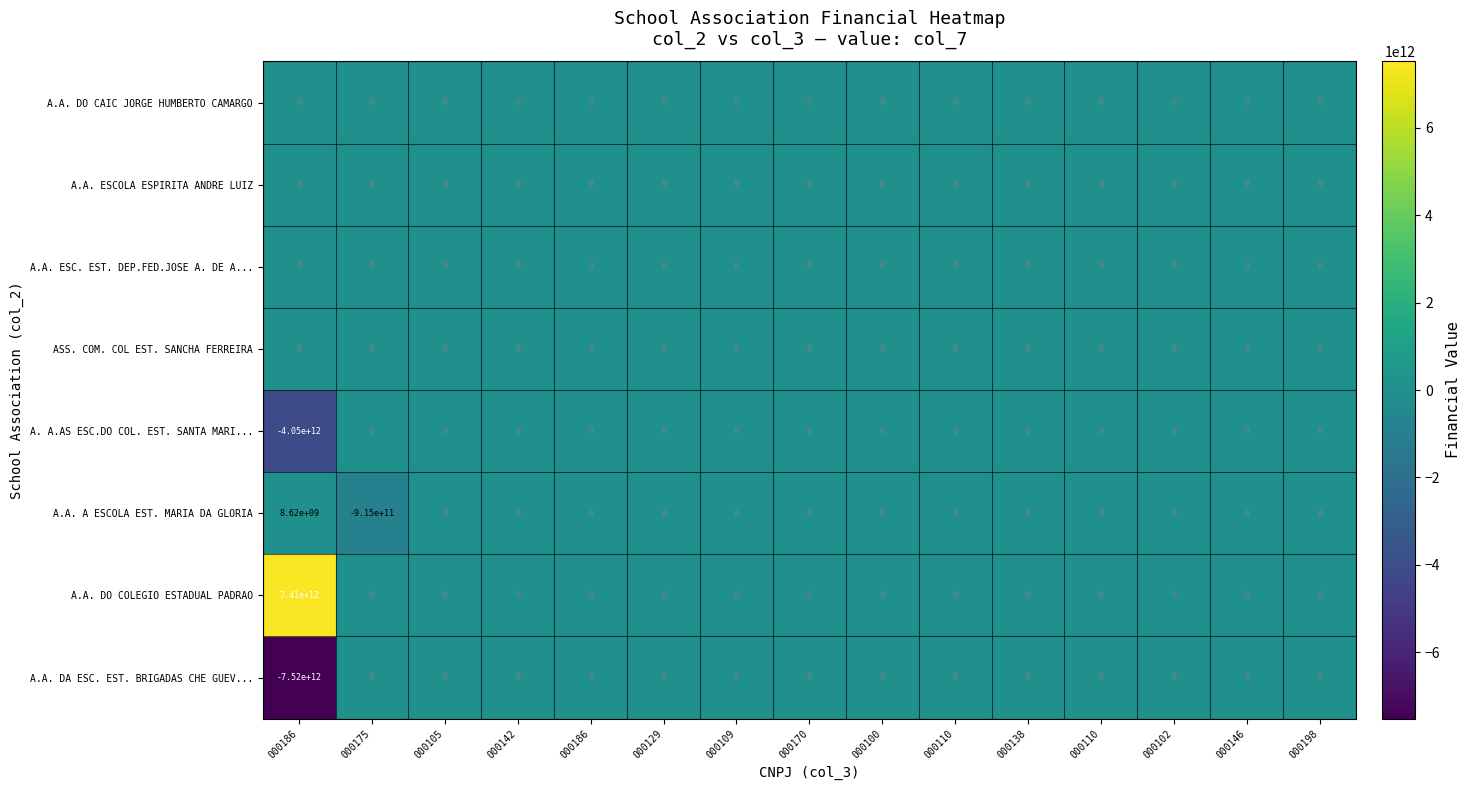

Reading left to right, extract all data points from this chart.

A.A. DO CAIC JORGE HUMBERTO CAMARGO: 000186=0	000175=0	000105=0	000142=0	000186=0	000129=0	000109=0	000170=0	000100=0	000110=0	000138=0	000110=0	000102=0	000146=0	000198=0
A.A. ESCOLA ESPIRITA ANDRE LUIZ: 000186=0	000175=0	000105=0	000142=0	000186=0	000129=0	000109=0	000170=0	000100=0	000110=0	000138=0	000110=0	000102=0	000146=0	000198=0
A.A. ESC. EST. DEP.FED.JOSE A. DE A...: 000186=0	000175=0	000105=0	000142=0	000186=0	000129=0	000109=0	000170=0	000100=0	000110=0	000138=0	000110=0	000102=0	000146=0	000198=0
ASS. COM. COL EST. SANCHA FERREIRA: 000186=0	000175=0	000105=0	000142=0	000186=0	000129=0	000109=0	000170=0	000100=0	000110=0	000138=0	000110=0	000102=0	000146=0	000198=0
A. A.AS ESC.DO COL. EST. SANTA MARI...: 000186=-4050000000000	000175=0	000105=0	000142=0	000186=0	000129=0	000109=0	000170=0	000100=0	000110=0	000138=0	000110=0	000102=0	000146=0	000198=0
A.A. A ESCOLA EST. MARIA DA GLORIA: 000186=8620000000	000175=-915000000000	000105=0	000142=0	000186=0	000129=0	000109=0	000170=0	000100=0	000110=0	000138=0	000110=0	000102=0	000146=0	000198=0
A.A. DO COLEGIO ESTADUAL PADRAO: 000186=7410000000000	000175=0	000105=0	000142=0	000186=0	000129=0	000109=0	000170=0	000100=0	000110=0	000138=0	000110=0	000102=0	000146=0	000198=0
A.A. DA ESC. EST. BRIGADAS CHE GUEV...: 000186=-7520000000000	000175=0	000105=0	000142=0	000186=0	000129=0	000109=0	000170=0	000100=0	000110=0	000138=0	000110=0	000102=0	000146=0	000198=0